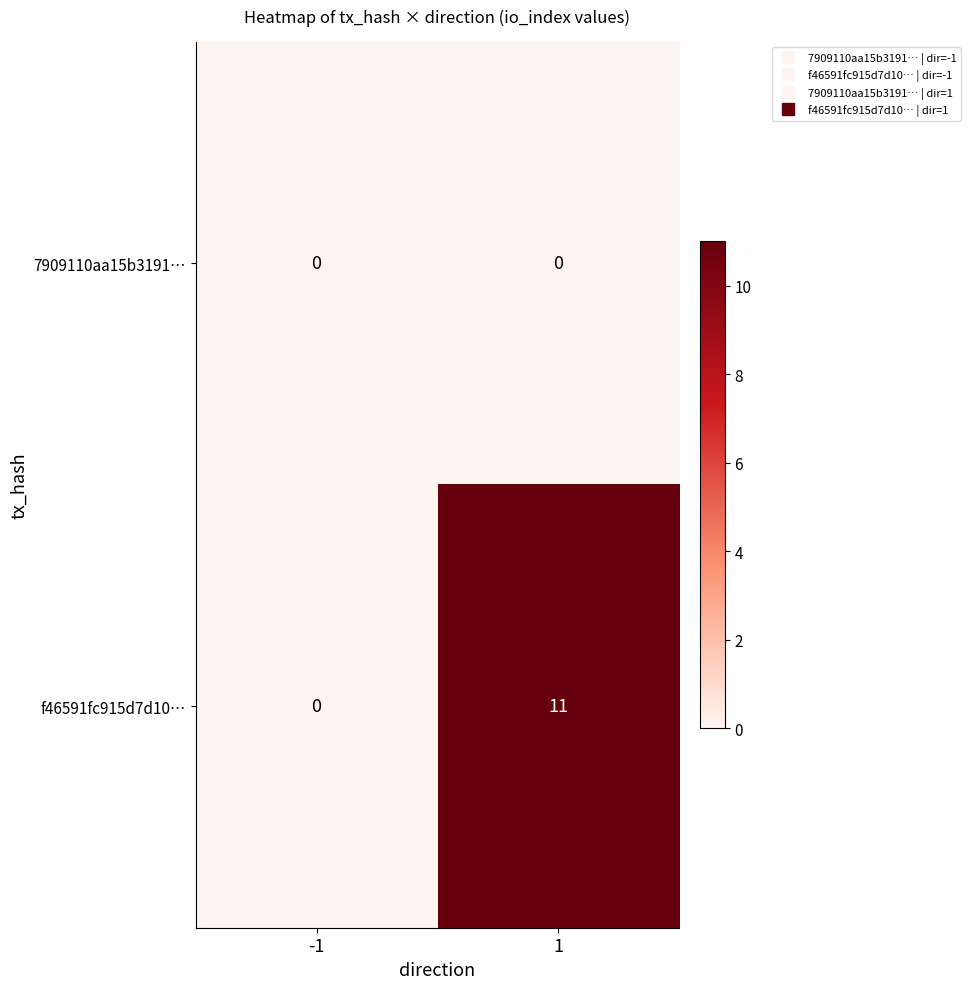

The 7909110aa15b3191… series shows 0 at 1. True or false?

True